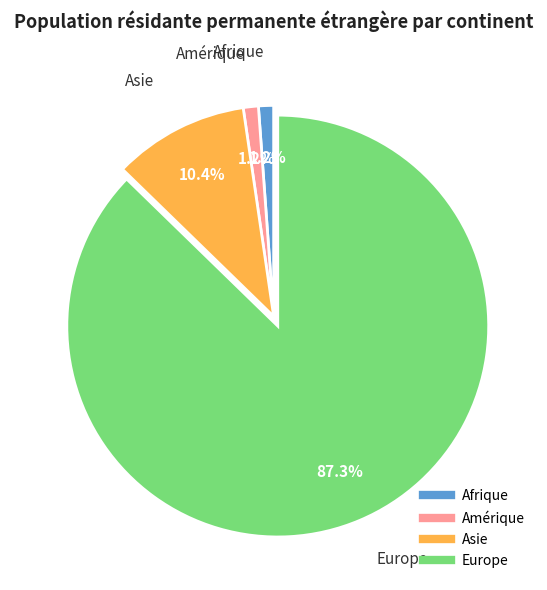

Does any single category account for the majority?

Yes